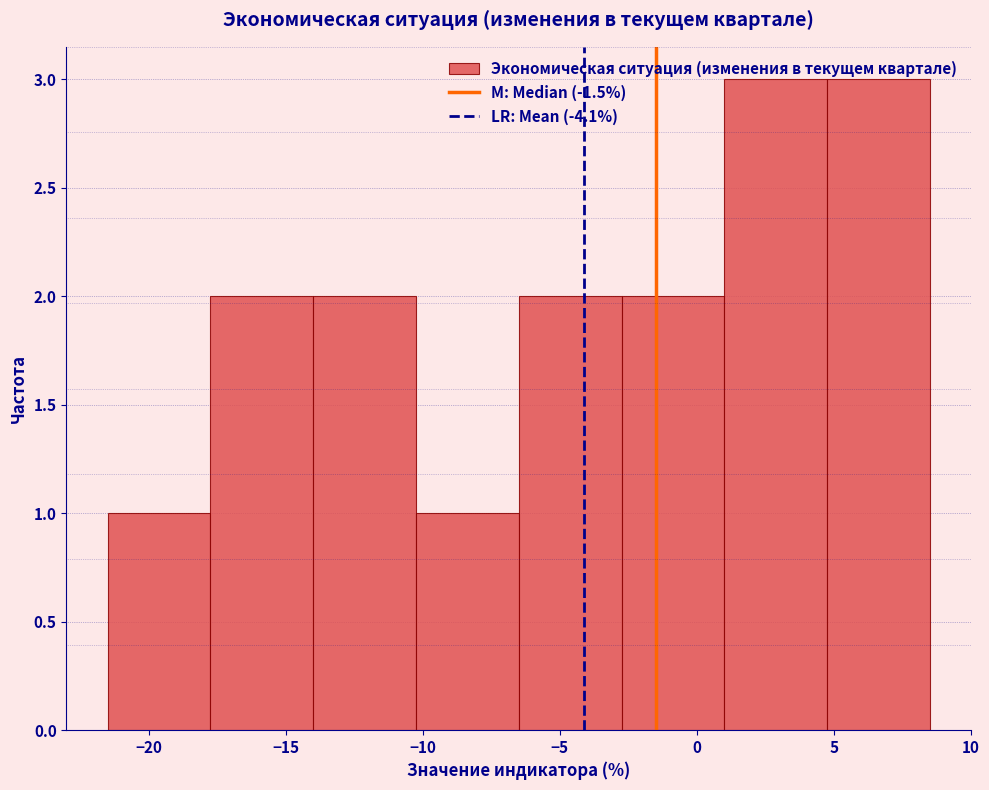

Reading left to right, list every bar in this chart as the range it spans on the x-axis followed by its height. Neither the bar edges nor the heights are printed on the chart, so give them approximately, as read against the axes.

-21.50 to -17.75: 1
-17.75 to -14.00: 2
-14.00 to -10.25: 2
-10.25 to -6.50: 1
-6.50 to -2.75: 2
-2.75 to 1.00: 2
1.00 to 4.75: 3
4.75 to 8.50: 3